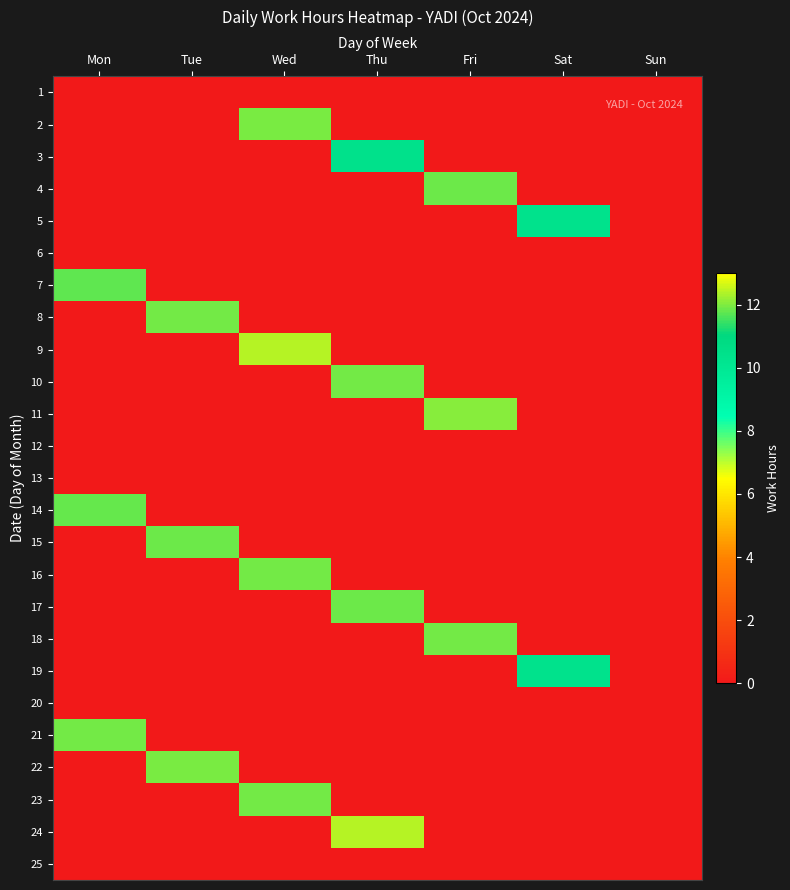

At which category does the chart reach its minimum across all series?

Mon